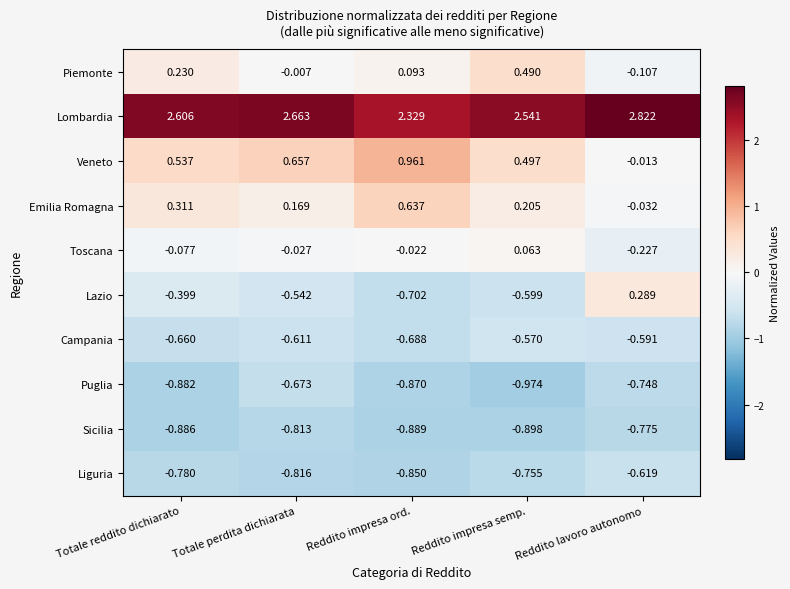

Which series changed the most between Reddito impresa semp. and Reddito lavoro autonomo?

Lazio